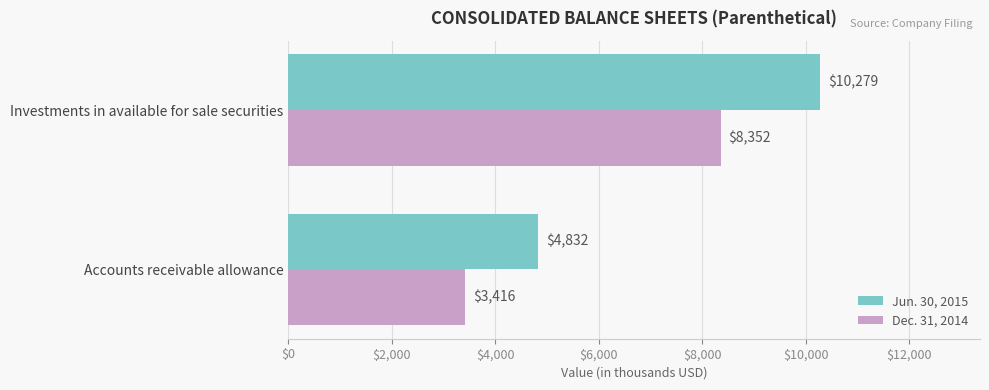

List the labels in order of Dec. 31, 2014 value, smallest first.

Accounts receivable allowance, Investments in available for sale securities